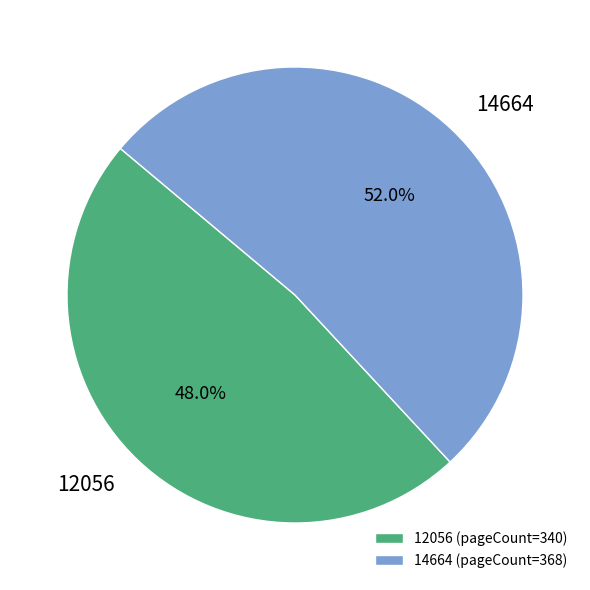

Which category accounts for the majority?

14664